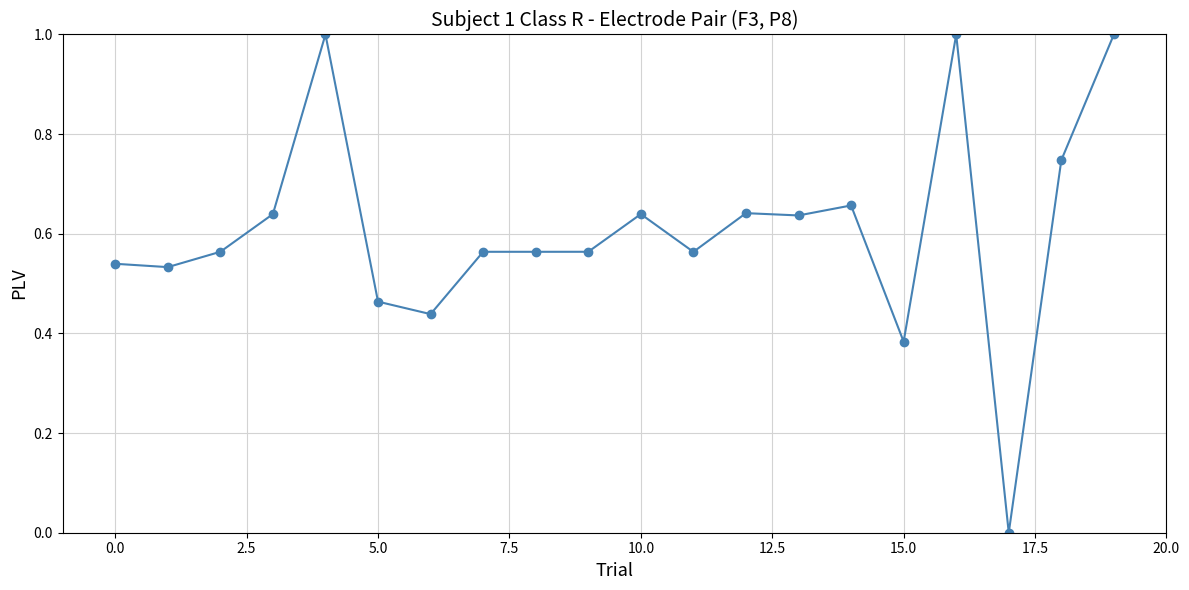

What is the value of the 17th point from the left?

1.0